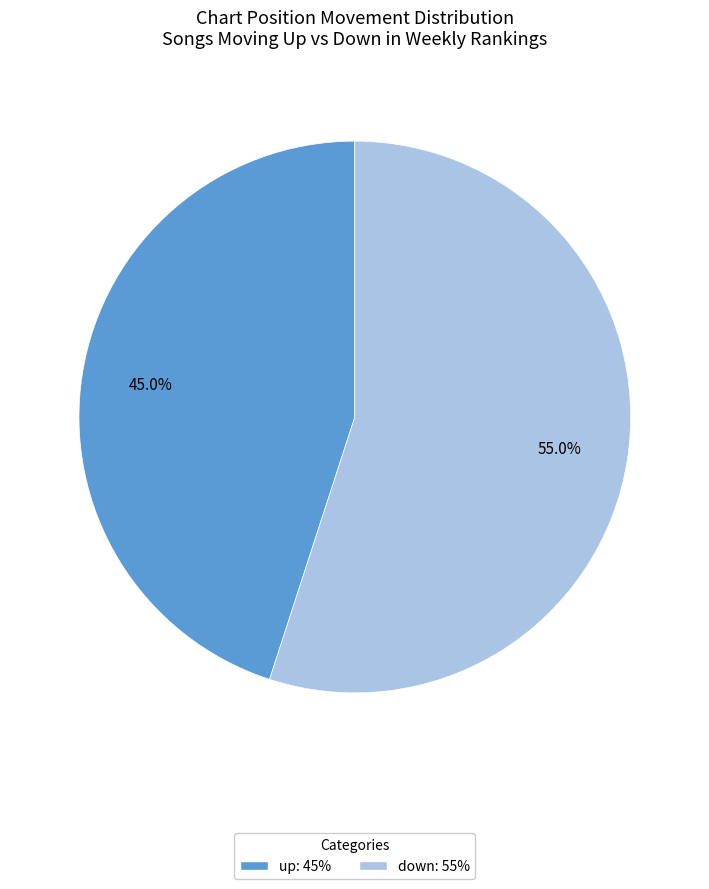

How many slices are in this pie chart?

2